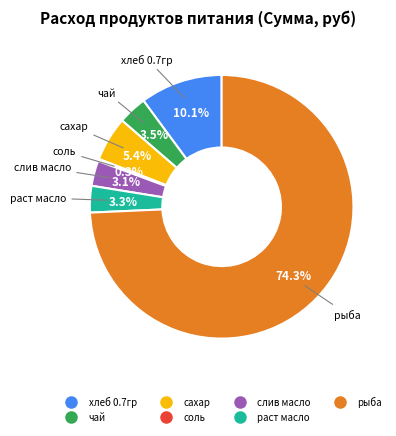

What is the ratio of the value at чай to the value at слив масло?

1.1